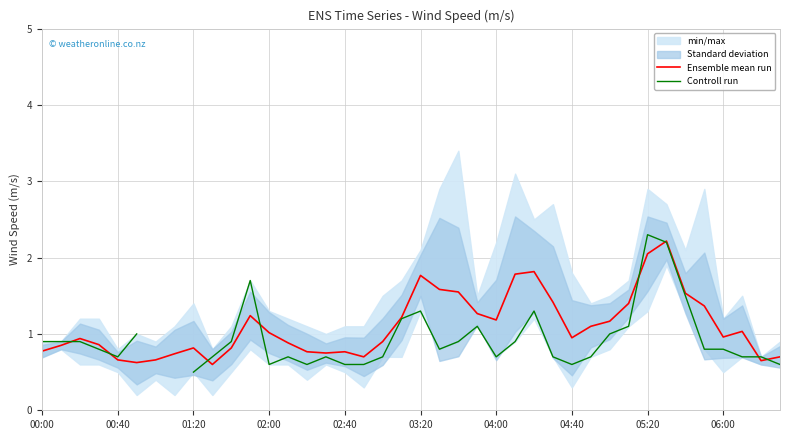

What is the maximum value for Ensemble mean run?

2.2